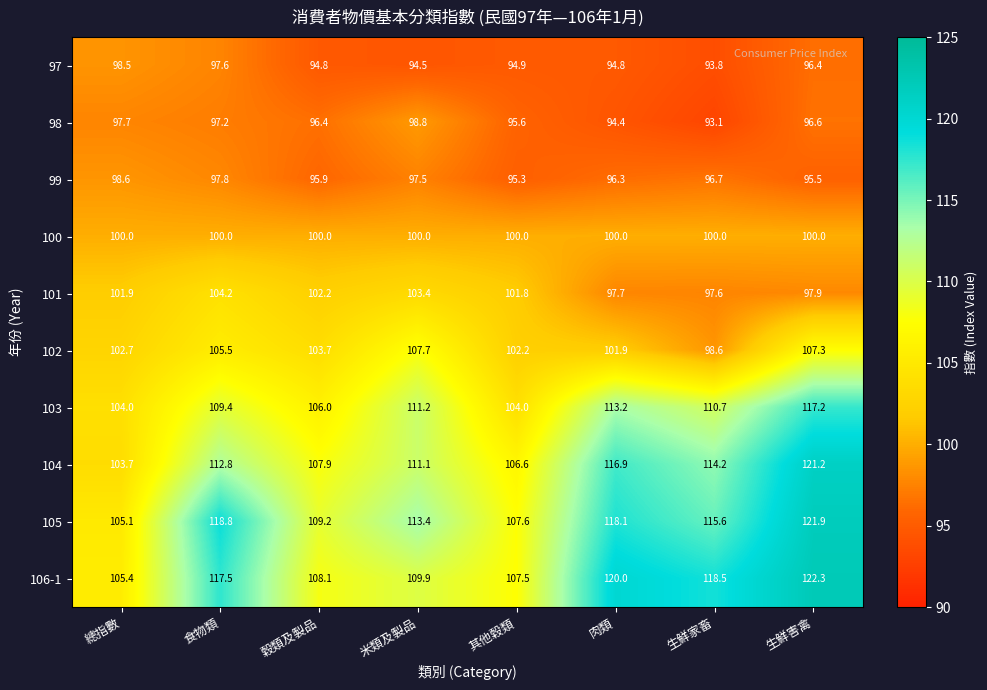

List the series in order of their peak value, highest first.

106-1, 105, 104, 103, 102, 101, 100, 98, 99, 97